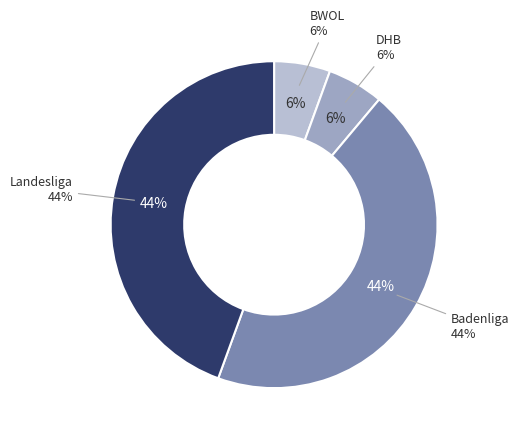

Is there any slice that represents more than half of the pie?

No